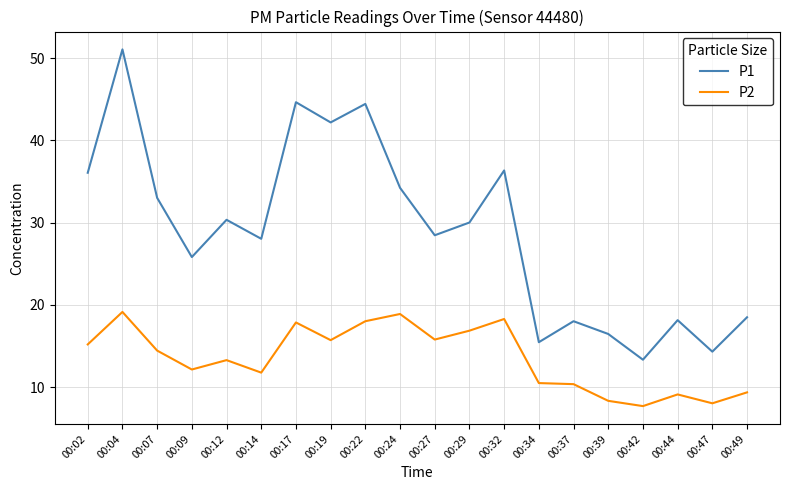

Is the value of P2 at 00:07 greater than the value of P1 at 00:37?

No